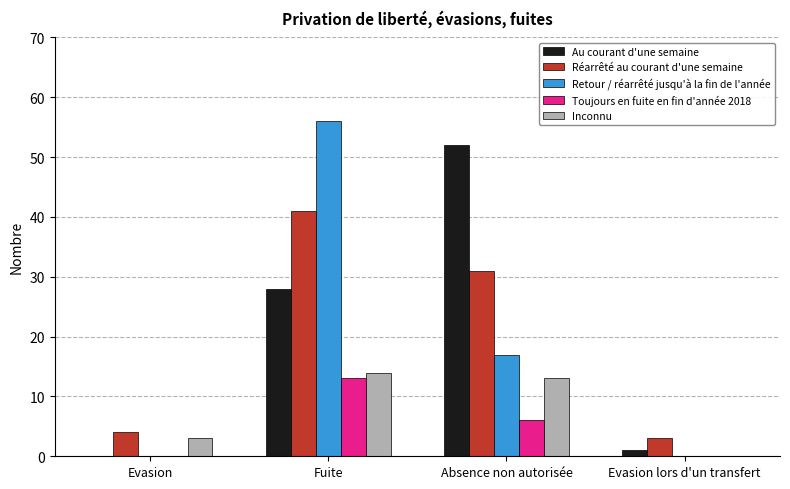

The value of Au courant d'une semaine at Evasion is 17. True or false?

False